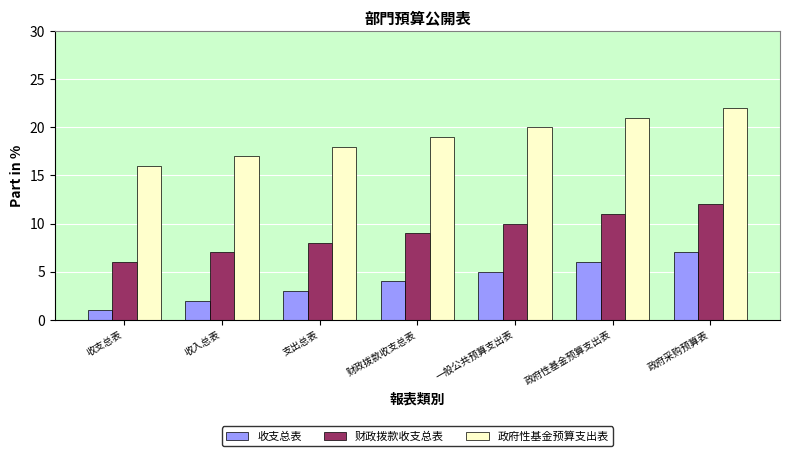

Is the value of 收支总表 at 政府性基金预算支出表 greater than the value of 政府性基金预算支出表 at 收支总表?

No